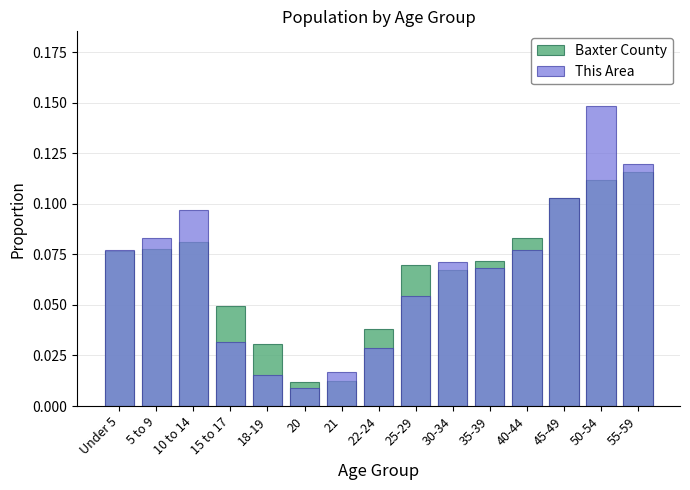

Is it true that This Area equals 0.0 at 15 to 17?

True